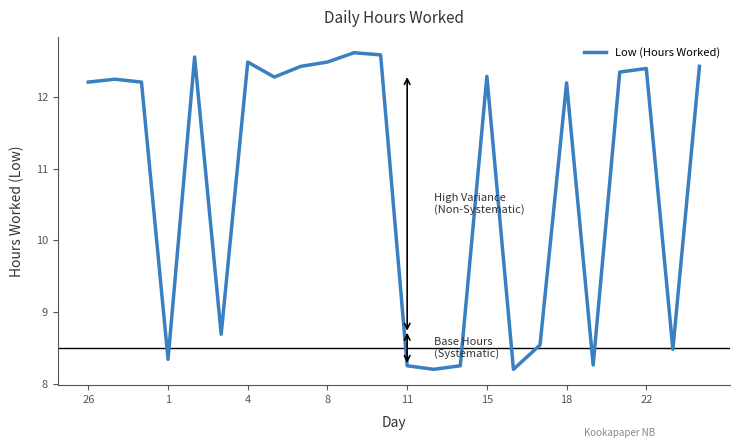

What is the maximum value shown in the chart?

12.6